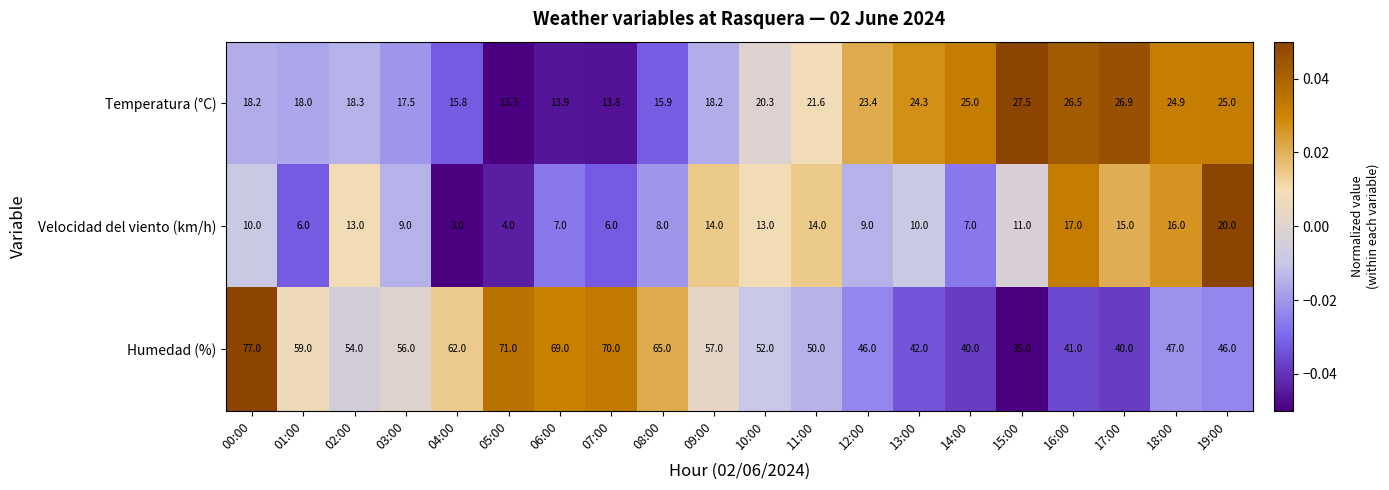

The value of Velocidad del viento (km/h) at 10:00 is 4.8. True or false?

False